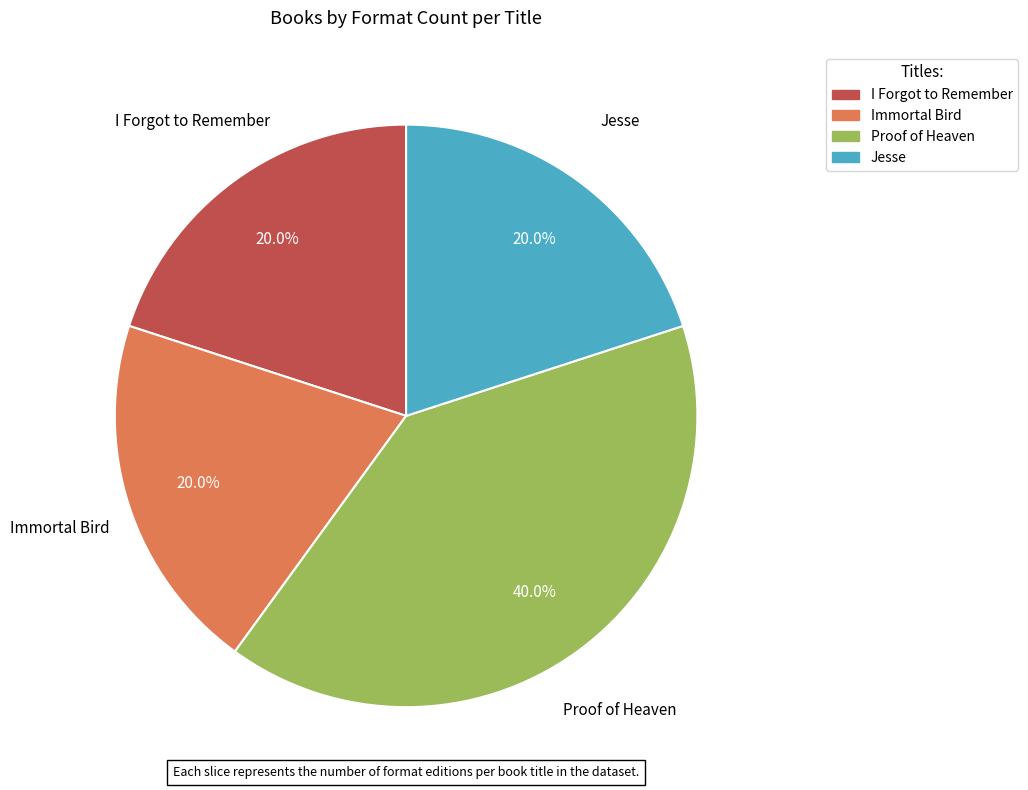

What percentage is NOT represented by Immortal Bird?

80.0%